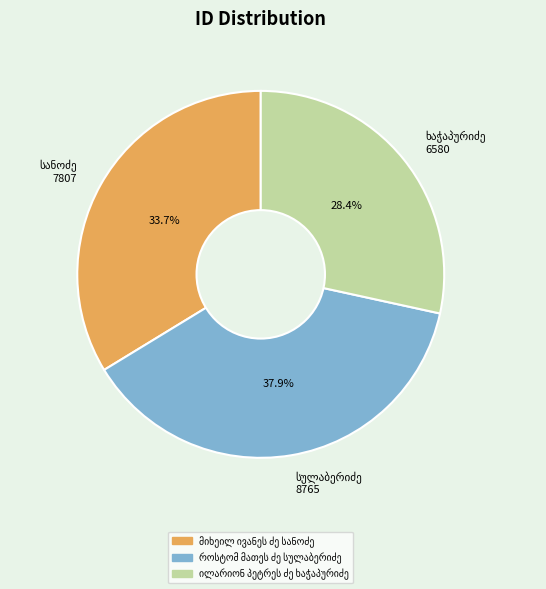

Does any single category account for the majority?

No